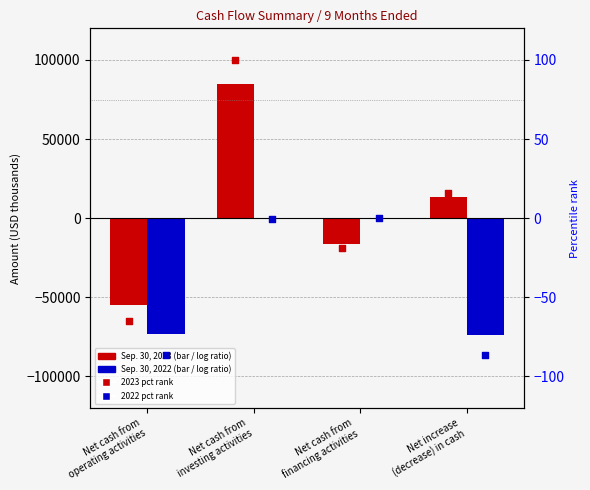

Which series contains the highest Y value?

Sep. 30, 2023